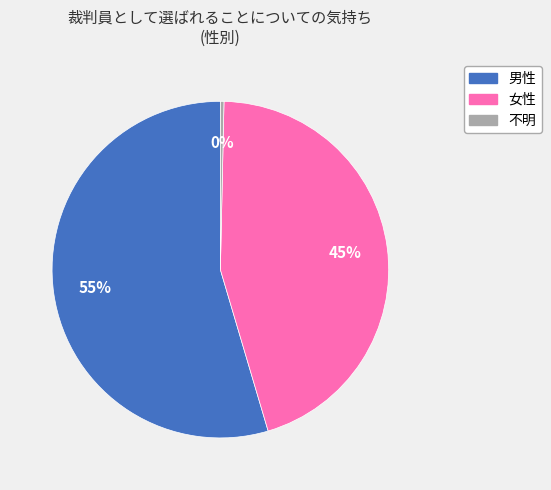

How many segments does this pie chart have?

3